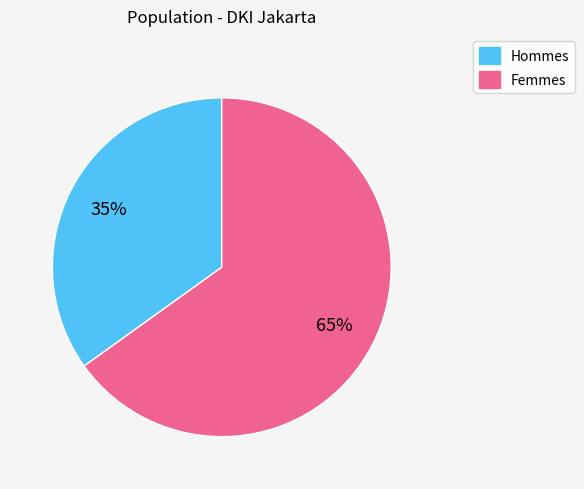

Is there a majority slice in this chart?

Yes